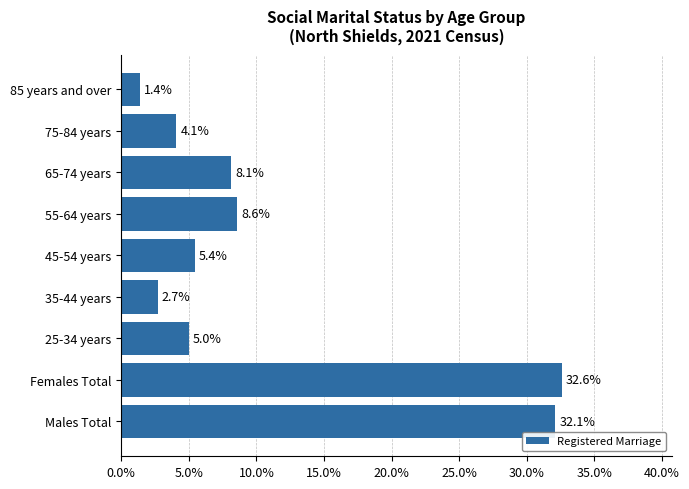

At which category does the chart reach its minimum across all series?

85 years and over